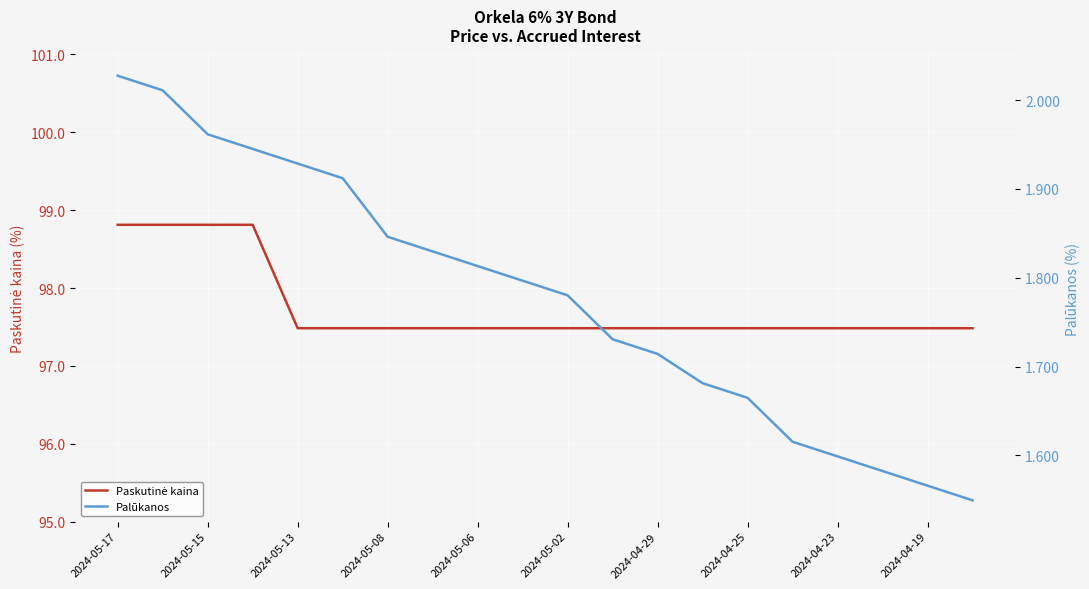

What is the lowest value of the Paskutinė kaina series?

97.5